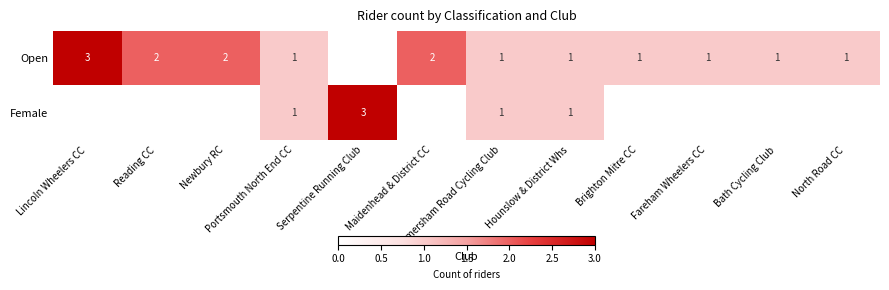

Is it true that Open equals 2 at Lincoln Wheelers CC?

False